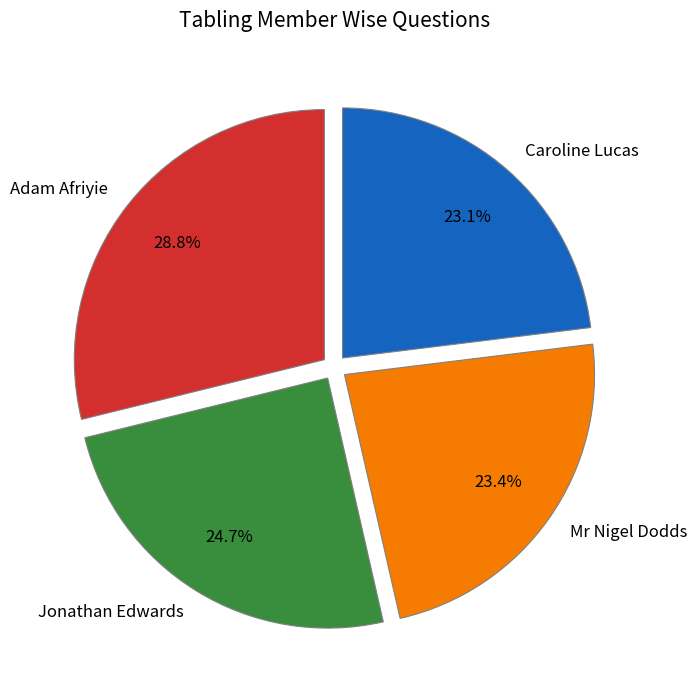

Which slice is the largest?

Adam Afriyie